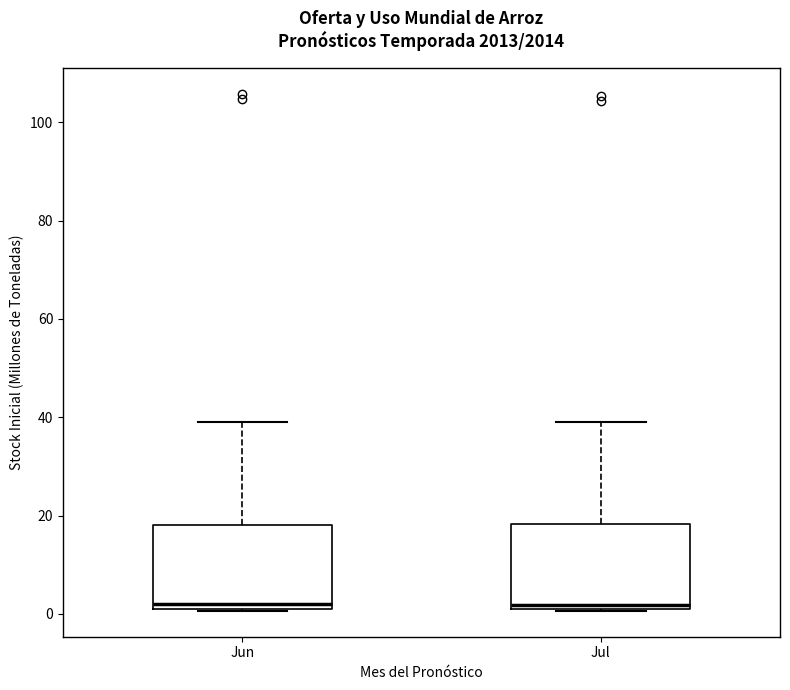

Reading left to right, read every box against the y-axis: the position of its median line, the range the box covers, and the ends of its whiskers. The values are not printed on the chart, so give them approximately, as read against the axis.

Jun: median 2, box 0 to 18, whiskers 0 to 40
Jul: median 2, box 0 to 18, whiskers 0 to 40